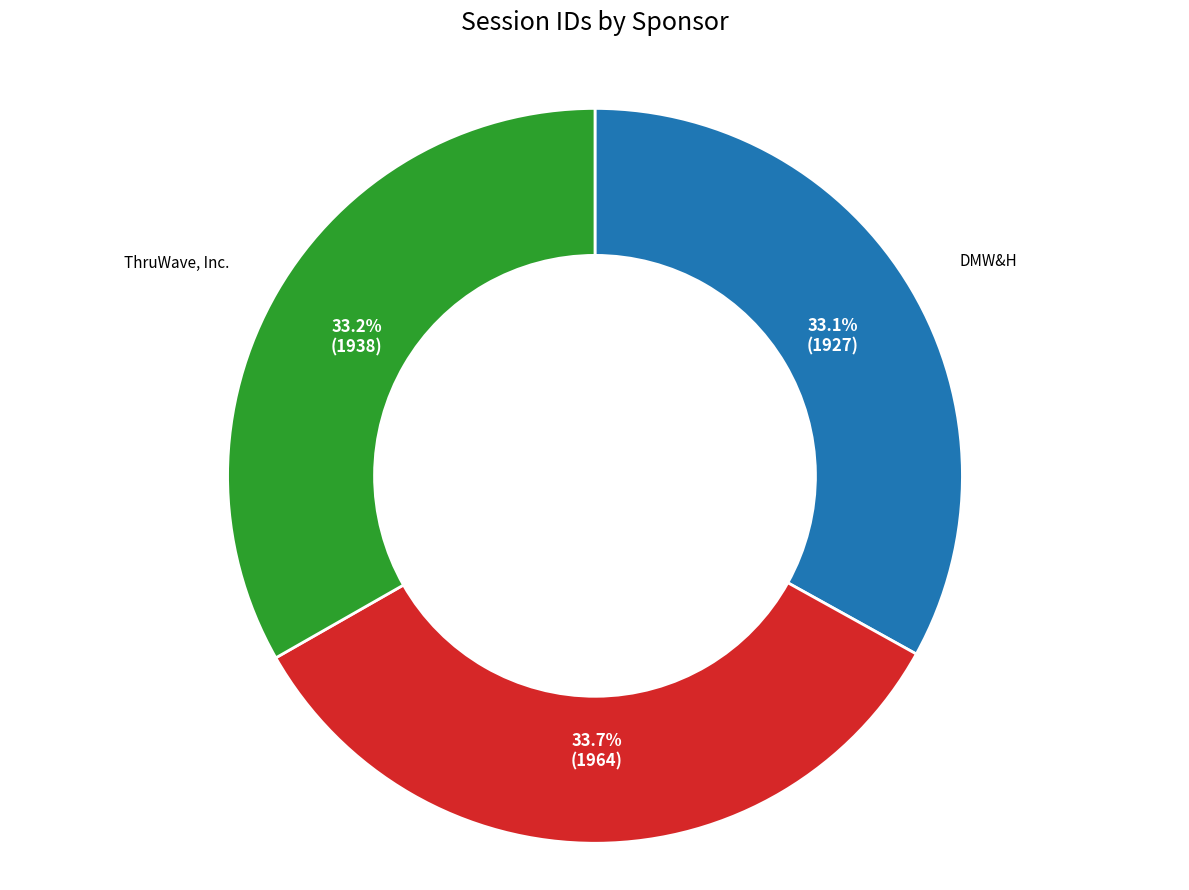

Does any single category account for the majority?

No